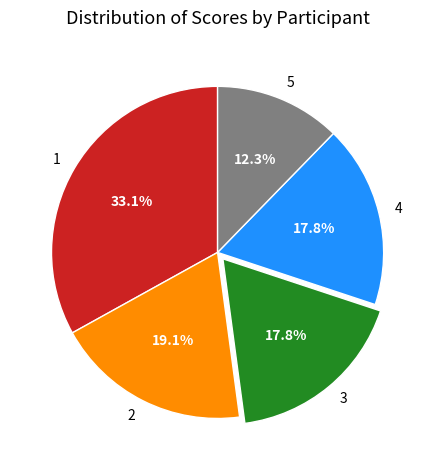

How many slices are in this pie chart?

5